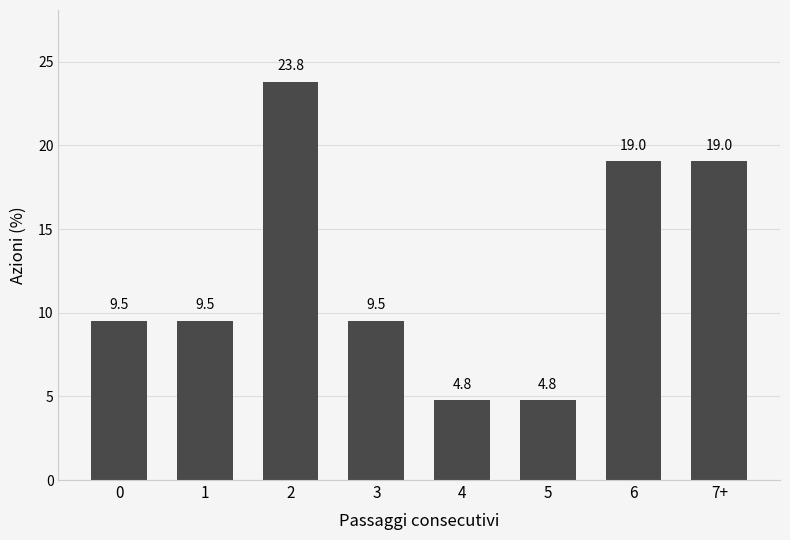

Reading left to right, list all the values displayed in this chart.

0=9.5	1=9.5	2=23.8	3=9.5	4=4.8	5=4.8	6=19.0	7+=19.0